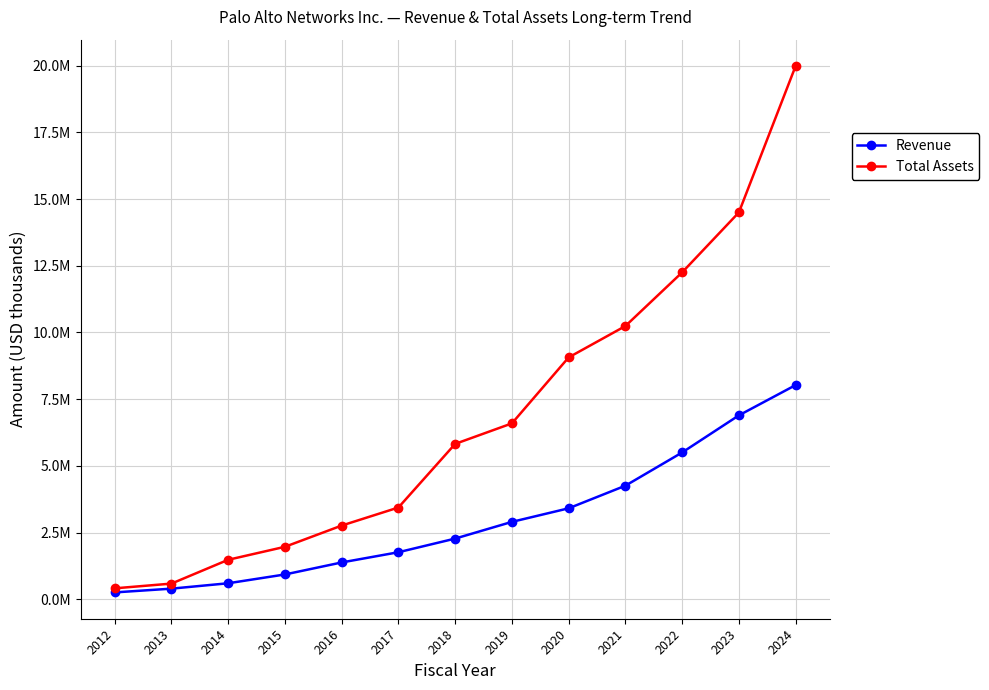

Which category has the highest value across all series?

2024